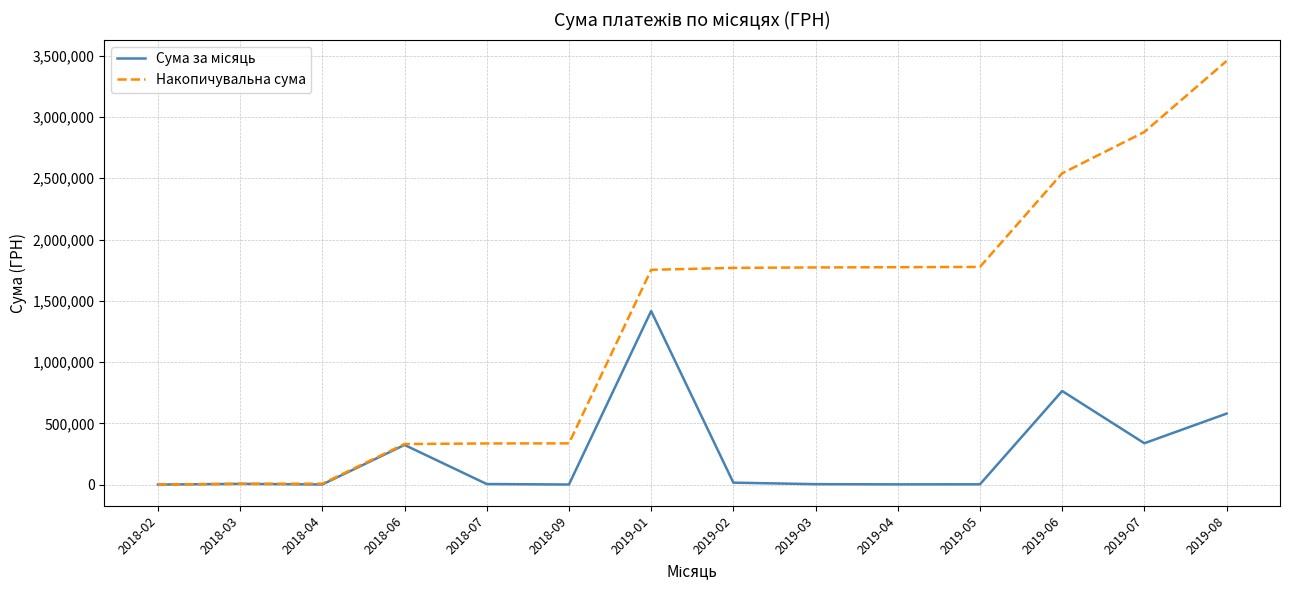

Between 2019-01 and 2019-08, which series saw the biggest shift?

Накопичувальна сума